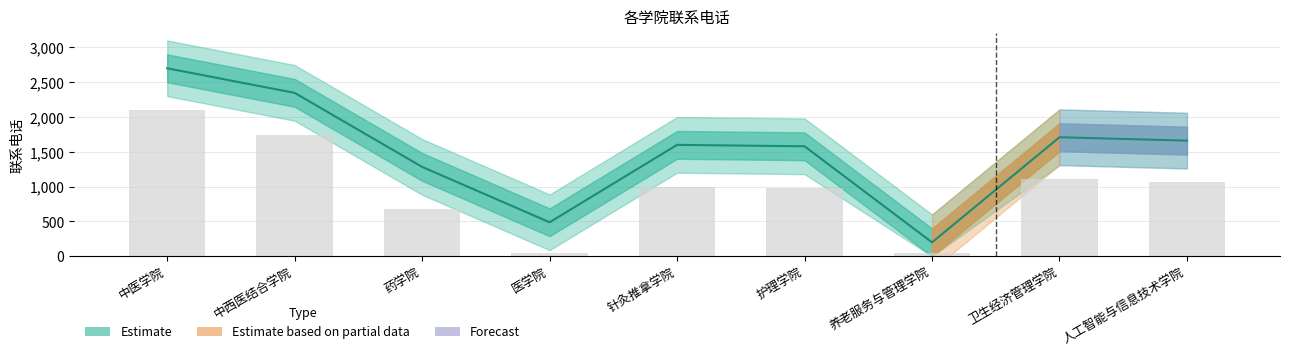

What is the total value across all series at 医学院?

538.1